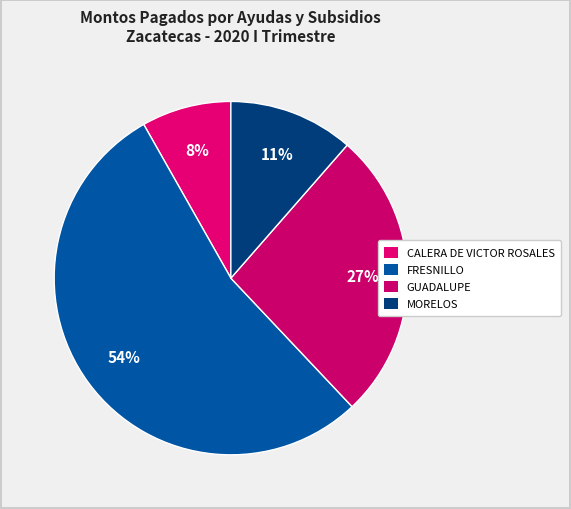

How many slices are in this pie chart?

4